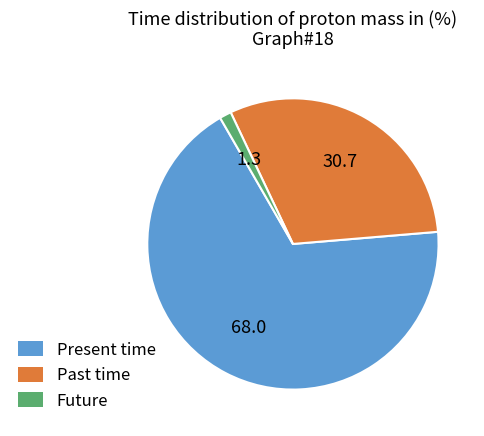

Count the number of slices in the pie.

3